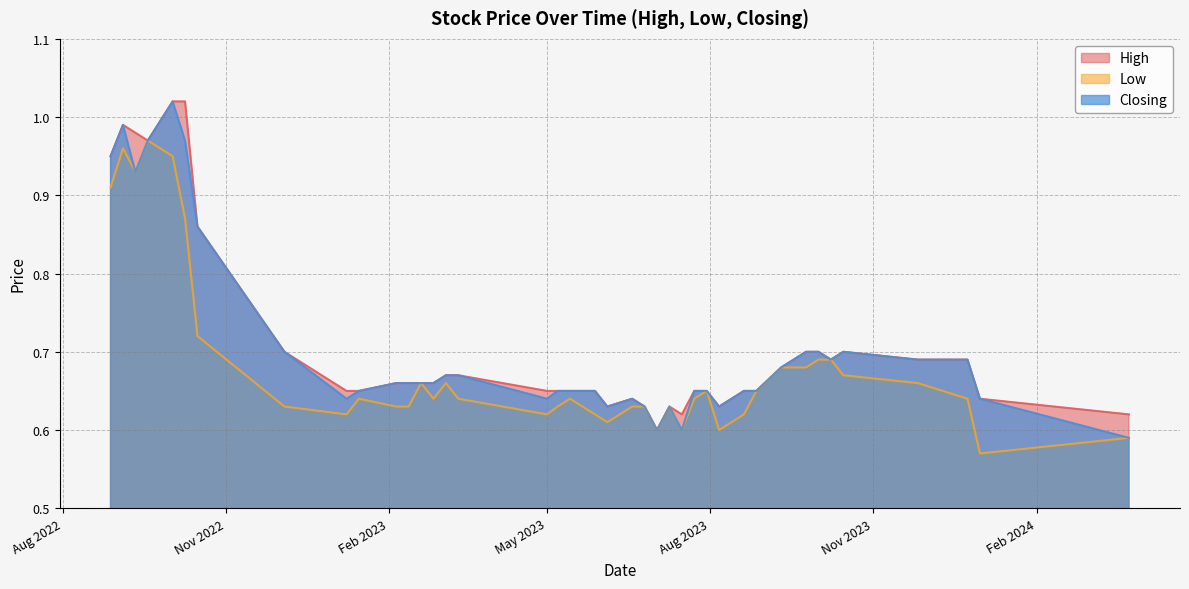

List the series in order of their peak value, lowest first.

Low, High, Closing